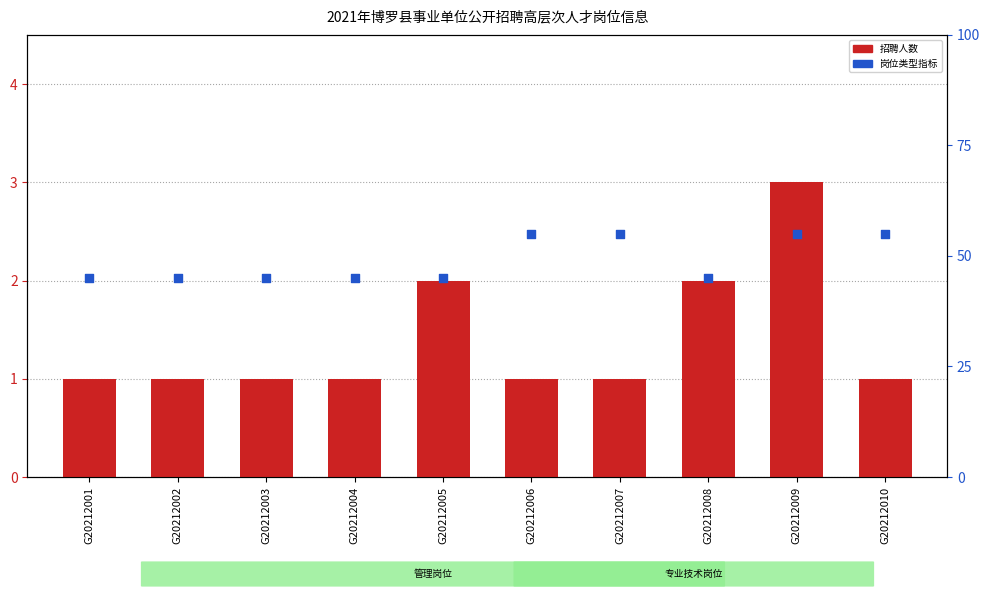

Between G20212003 and G20212010, which is larger?

G20212003